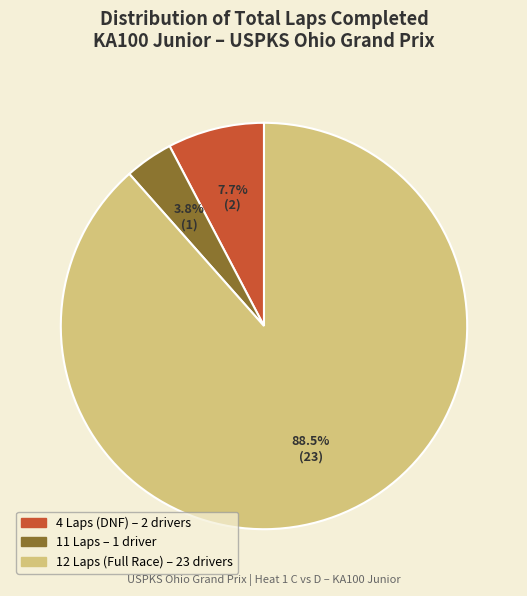

How many slices are in this pie chart?

3